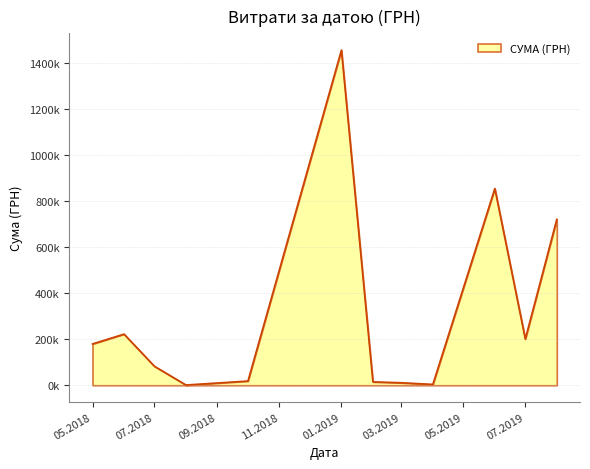

Is this an area chart (filled region under the line)?

Yes